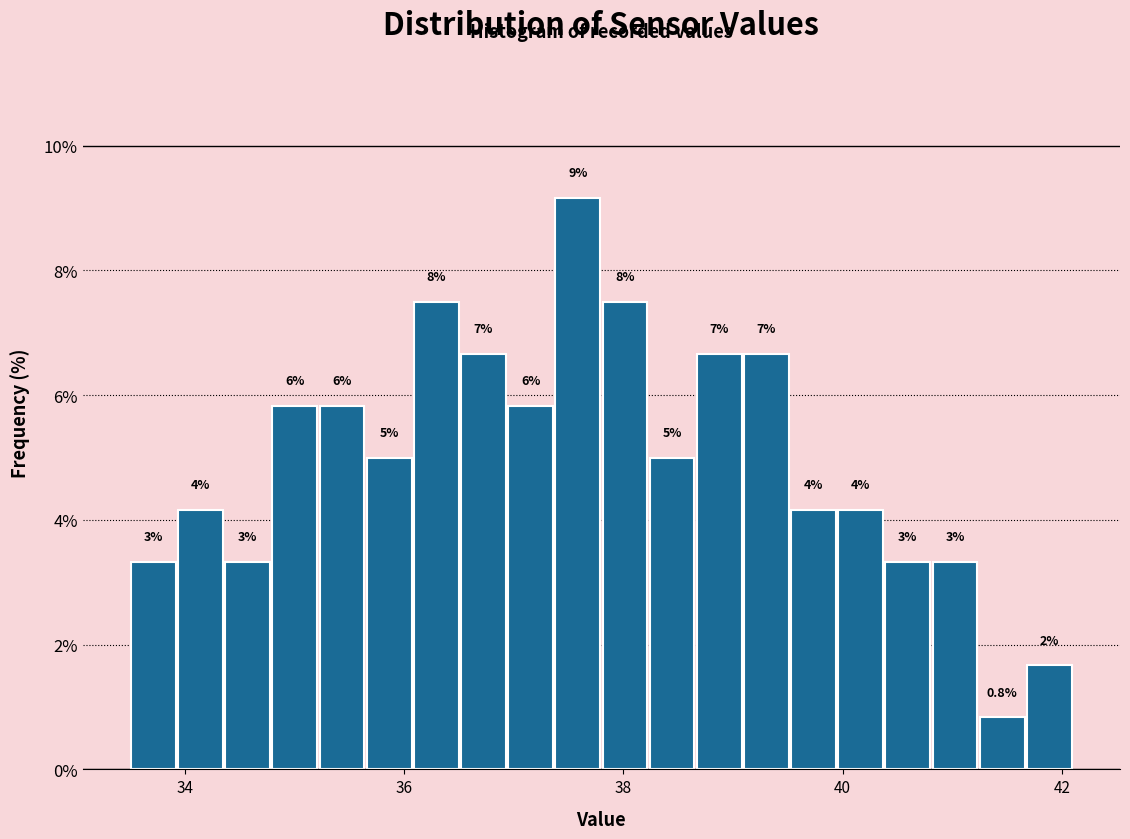

Around what value on the x-axis is the tallest bar? Give the approximate position of its centre, as read against the axis.

37.6